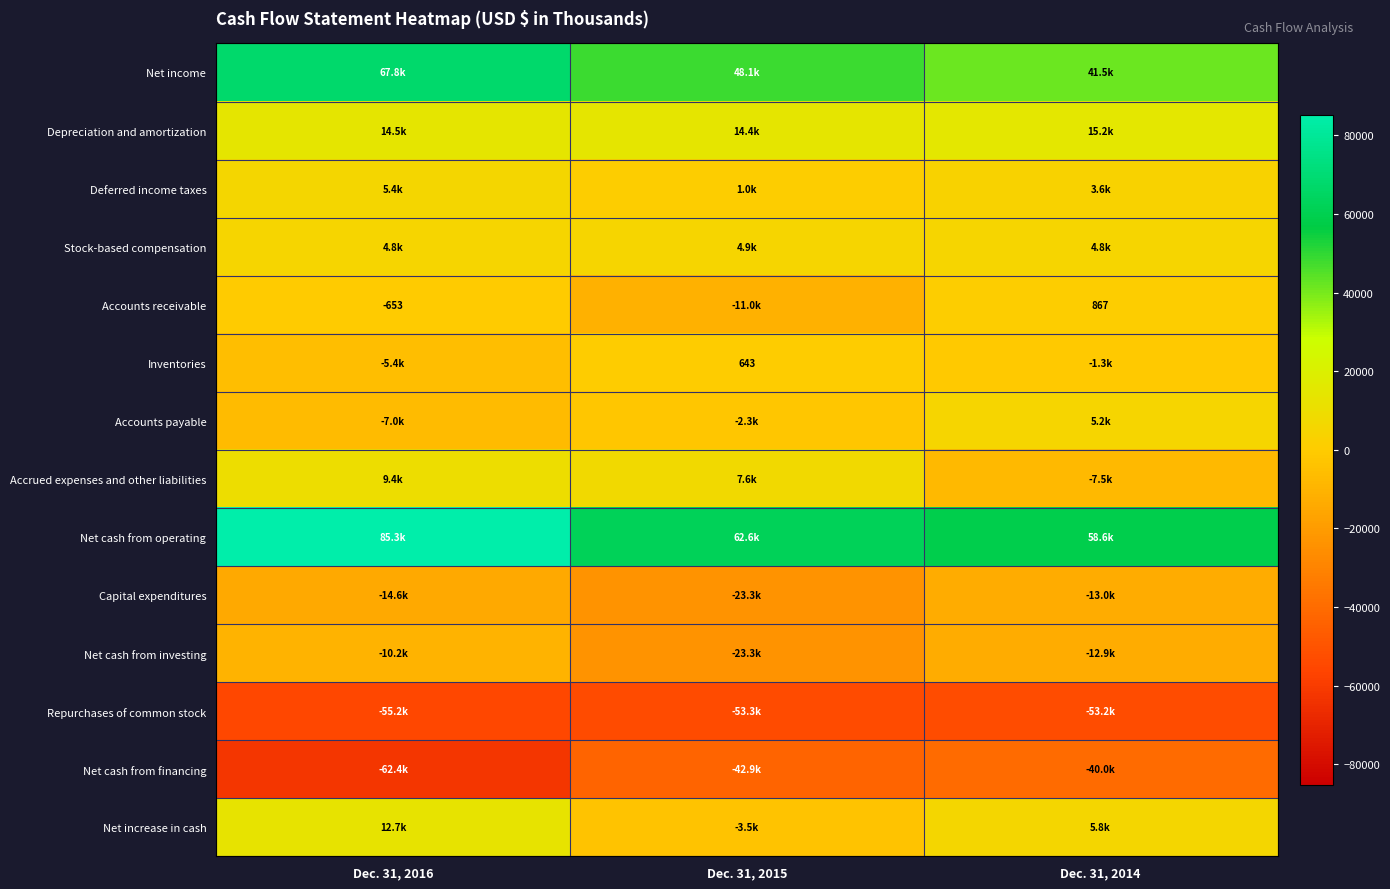

Which label corresponds to the smallest value in the chart?

Dec. 31, 2016